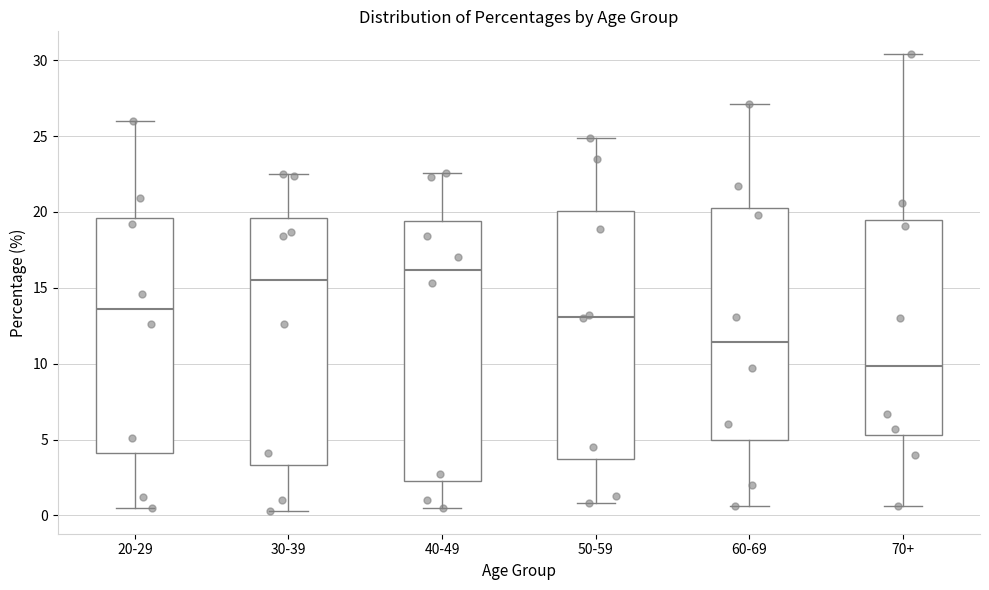

Reading left to right, read every box against the y-axis: the position of its median line, the range the box covers, and the ends of its whiskers. The values are not printed on the chart, so give them approximately, as read against the axis.

20-29: median 13.5, box 4.0 to 19.5, whiskers 0.5 to 26.0
30-39: median 15.5, box 3.5 to 19.5, whiskers 0.5 to 22.5
40-49: median 16.0, box 2.5 to 19.5, whiskers 0.5 to 22.5
50-59: median 13.0, box 3.5 to 20.0, whiskers 1.0 to 25.0
60-69: median 11.5, box 5.0 to 20.5, whiskers 0.5 to 27.0
70+: median 10.0, box 5.5 to 19.5, whiskers 0.5 to 30.5